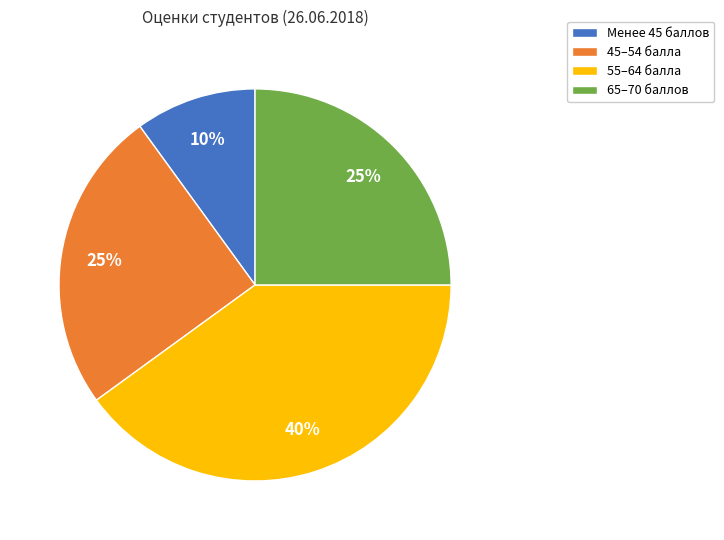

Count the number of slices in the pie.

4